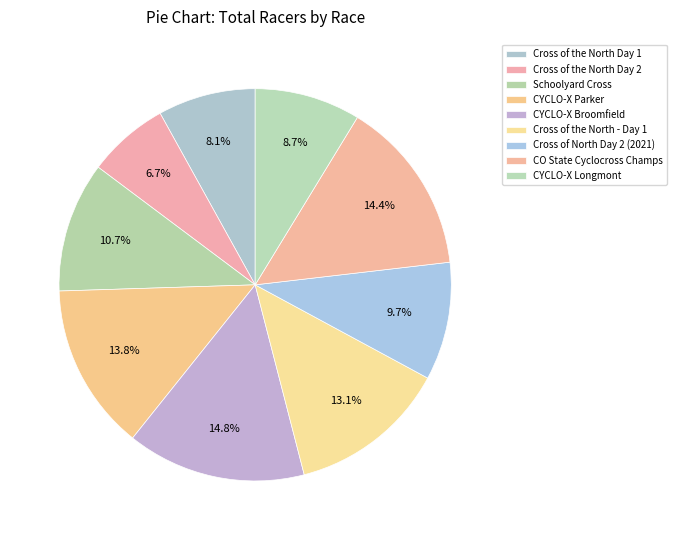

Which category has the smallest portion of the pie?

Cross of the North Day 2